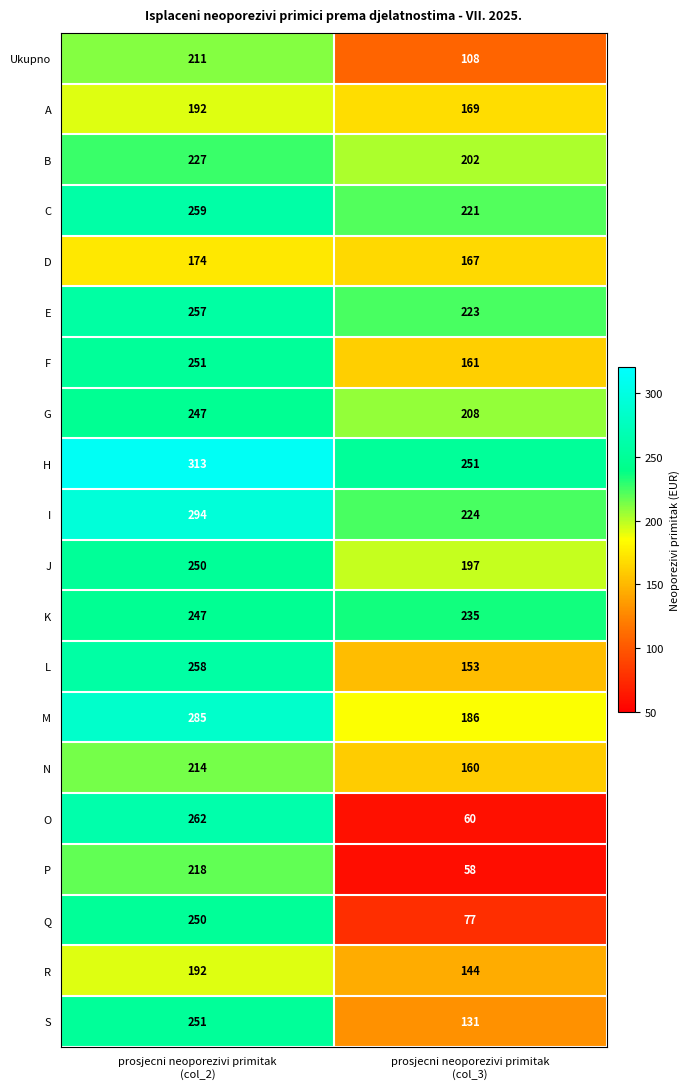

Which series has the largest total across all categories?

H